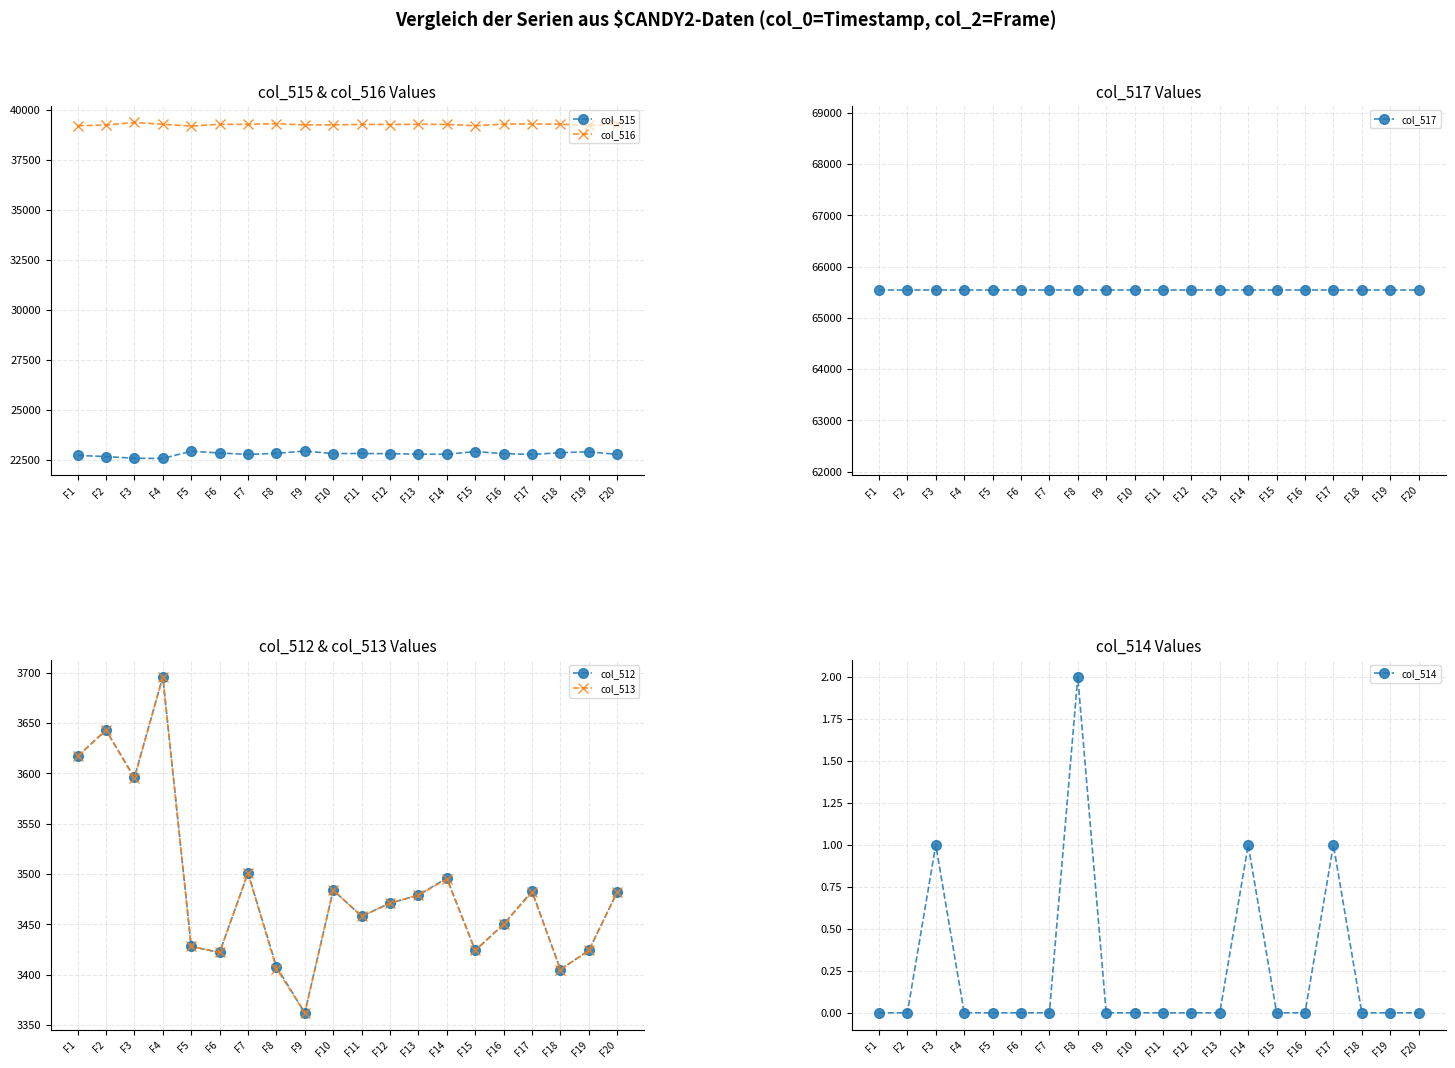

At how many categories does at least one series exceed 19973?

20